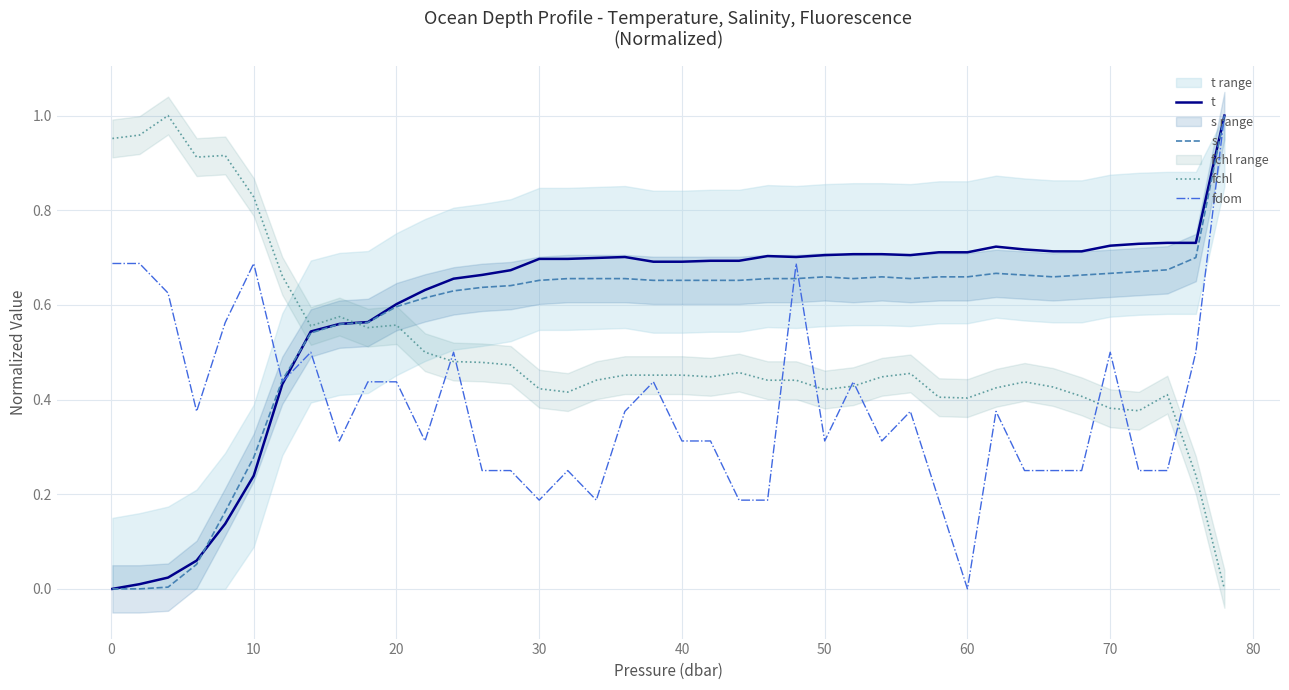

At which label does fdom reach its minimum?

60